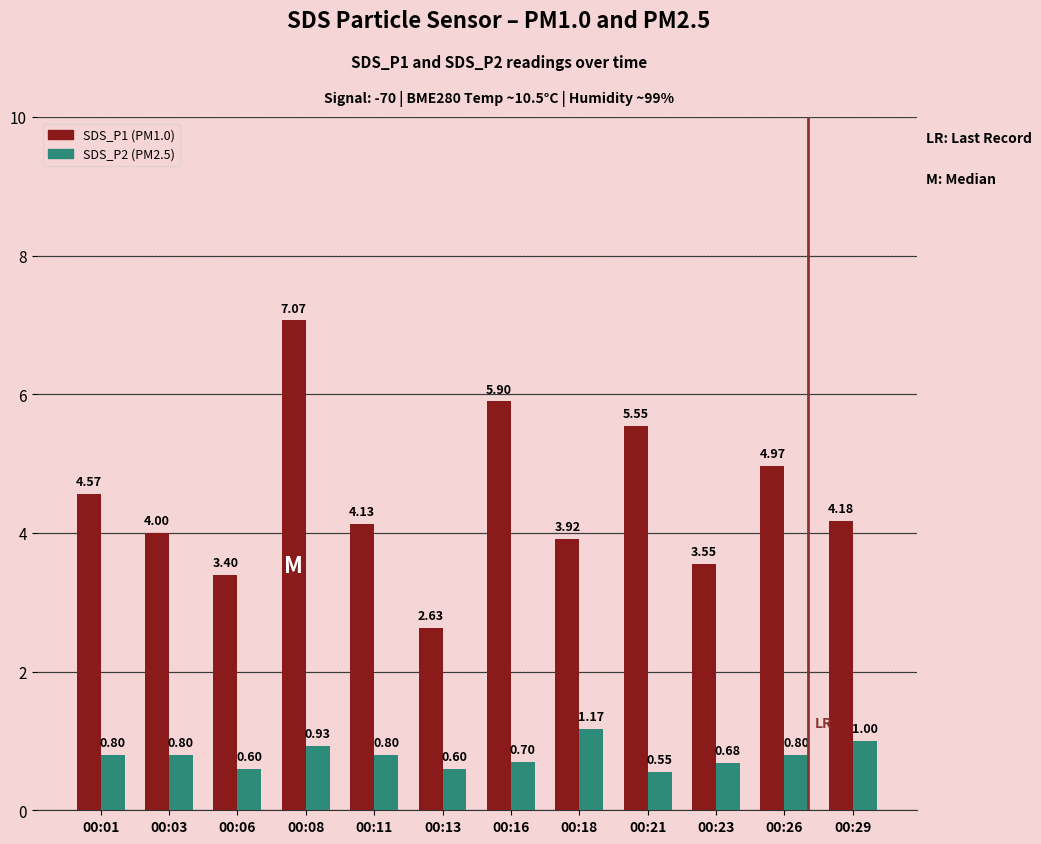

What is the spread (max minus min) of values at 00:13?

2.0